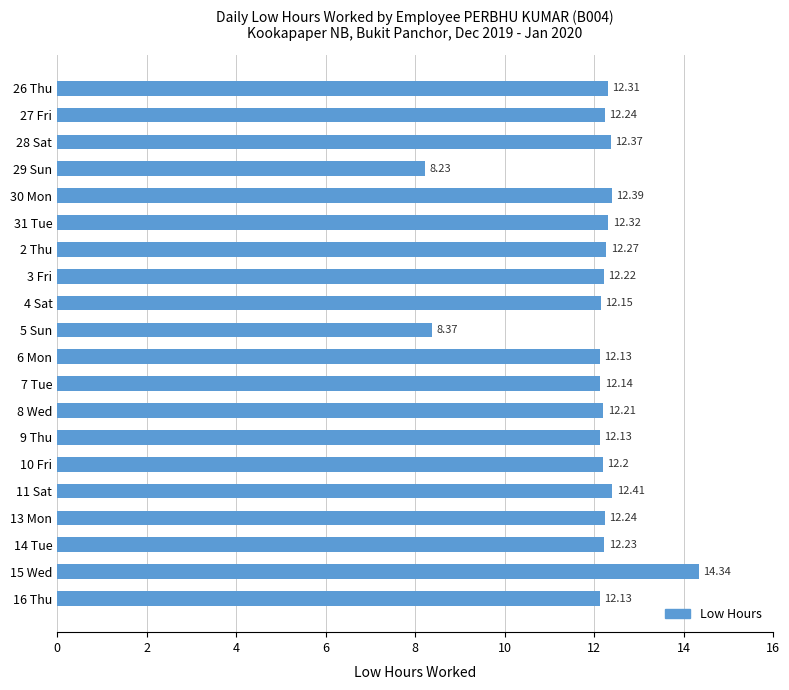

Between 2 Thu and 11 Sat, which is larger?

11 Sat